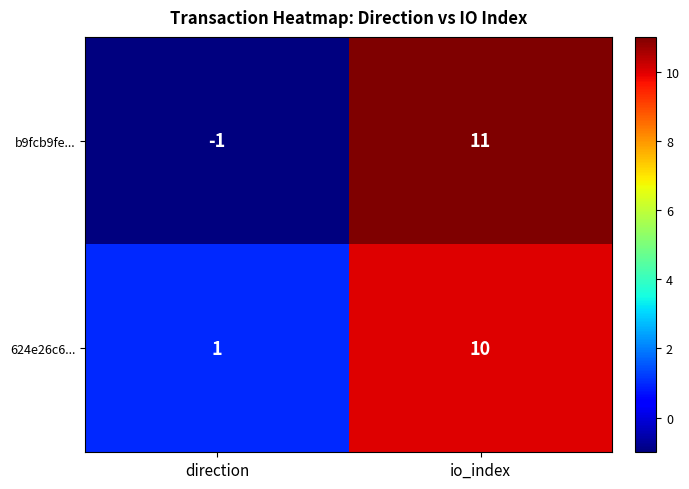

Where is 624e26c6... nearest to the value 5?

direction